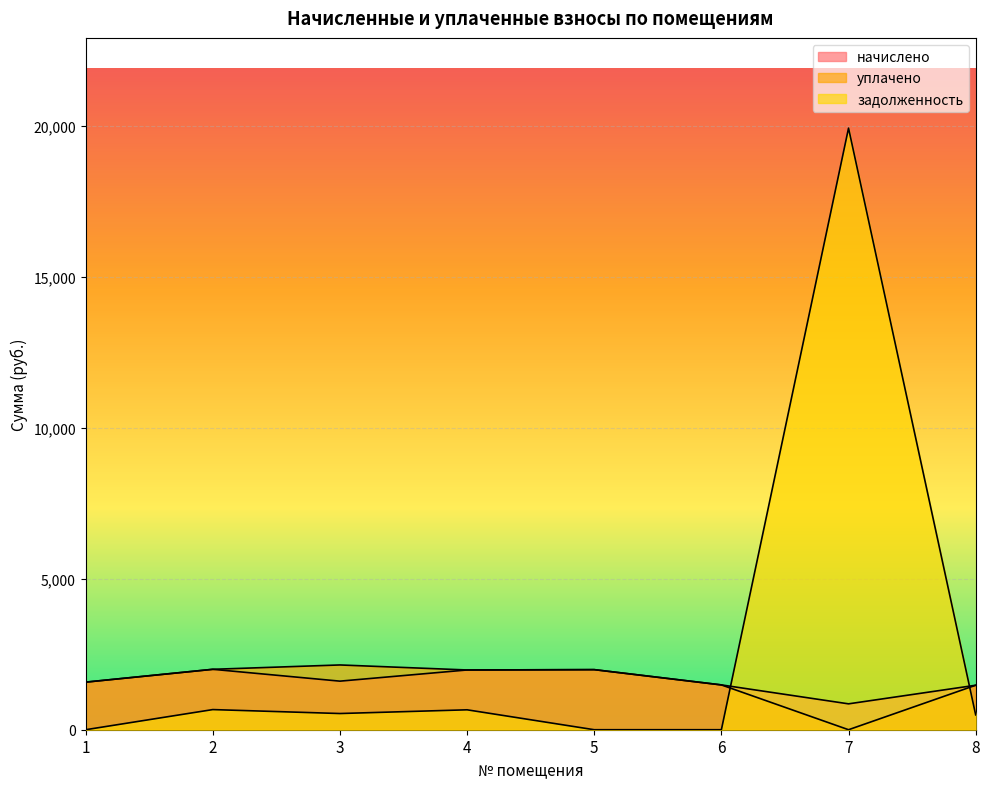

What is the difference between the maximum and minimum values in the уплачено series?

2145.8